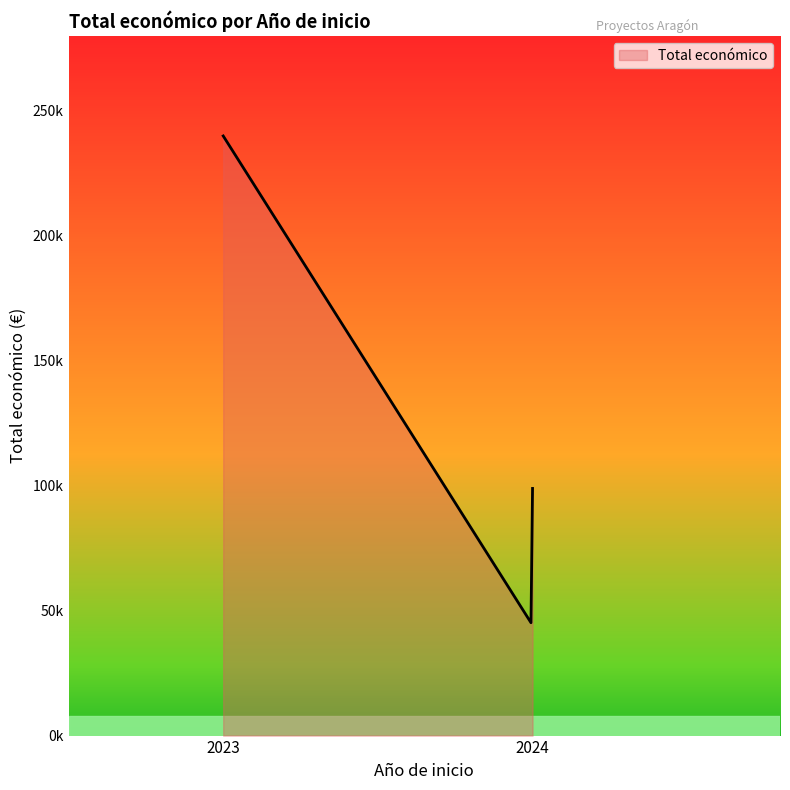

Is this an area chart (filled region under the line)?

Yes